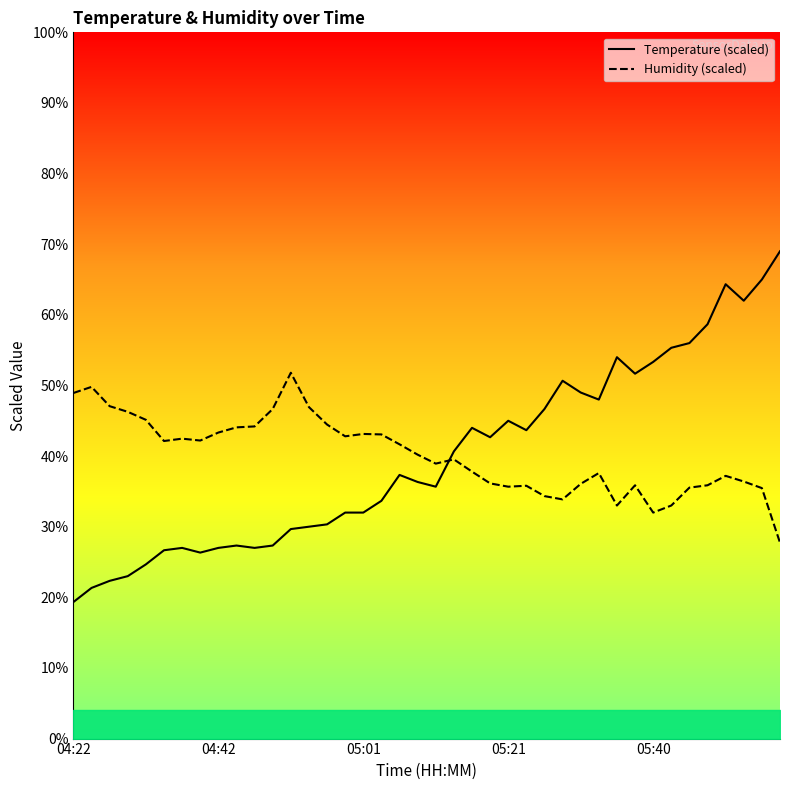

List the series in order of their peak value, lowest first.

humidity, temperature